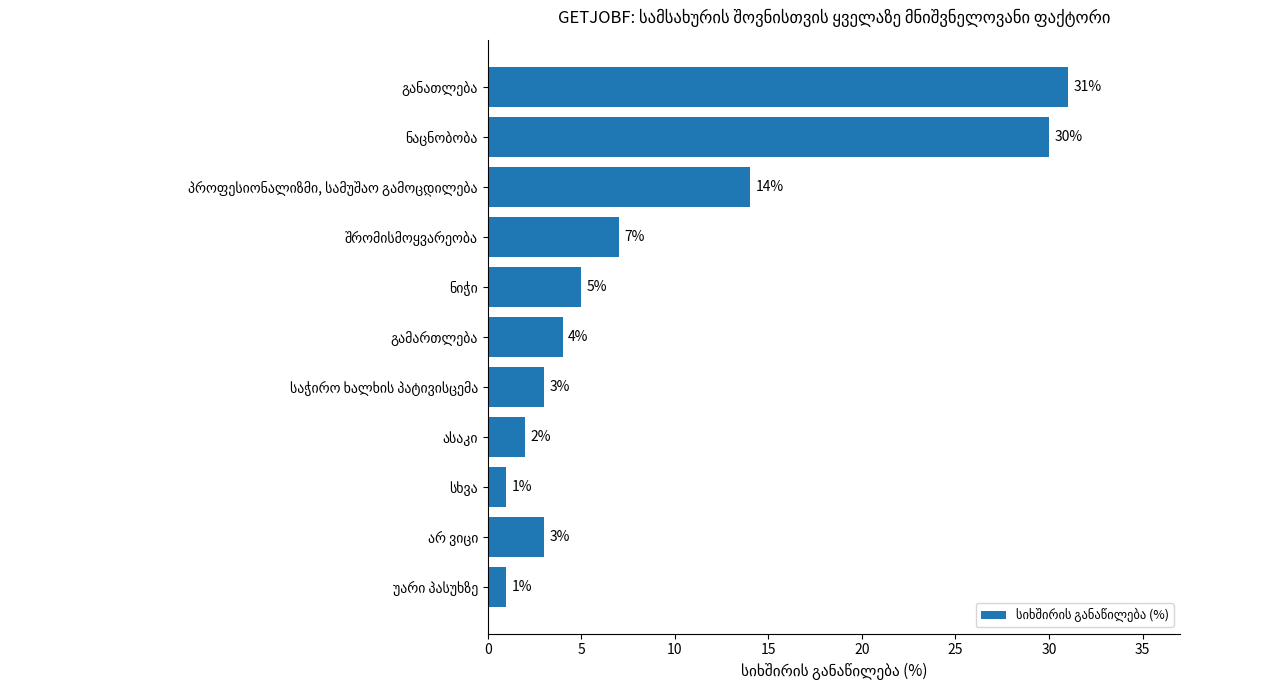

Reading bottom to top, transcribe all the data shown in this chart.

1	3	1	2	3	4	5	7	14	30	31